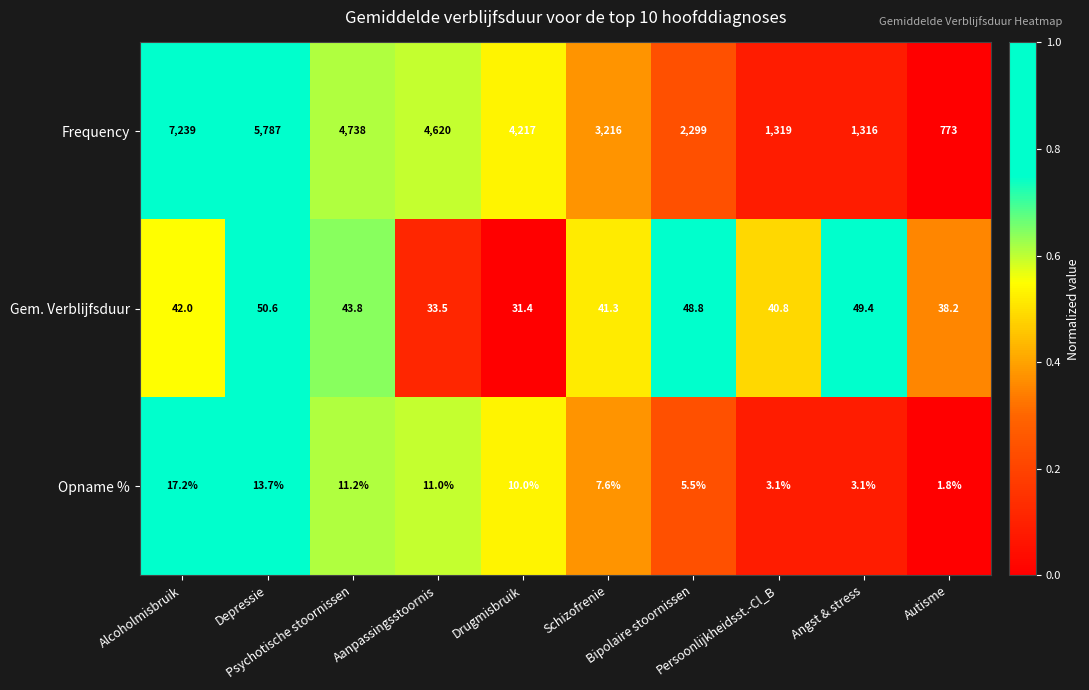

What is the difference between the second highest and minimum values in the Frequency series?

5014.0